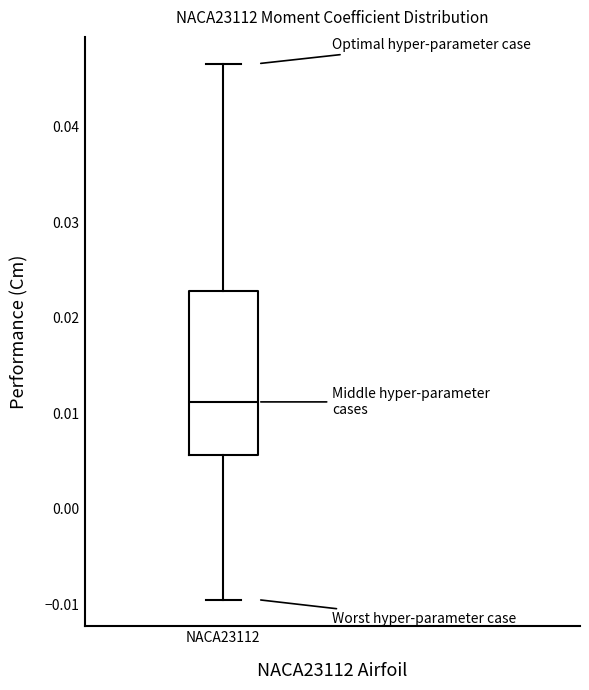

Where does the upper whisker of the box for NACA23112 end on the y-axis? The values are not printed on the chart, so give them approximately, as read against the axis.

0.047